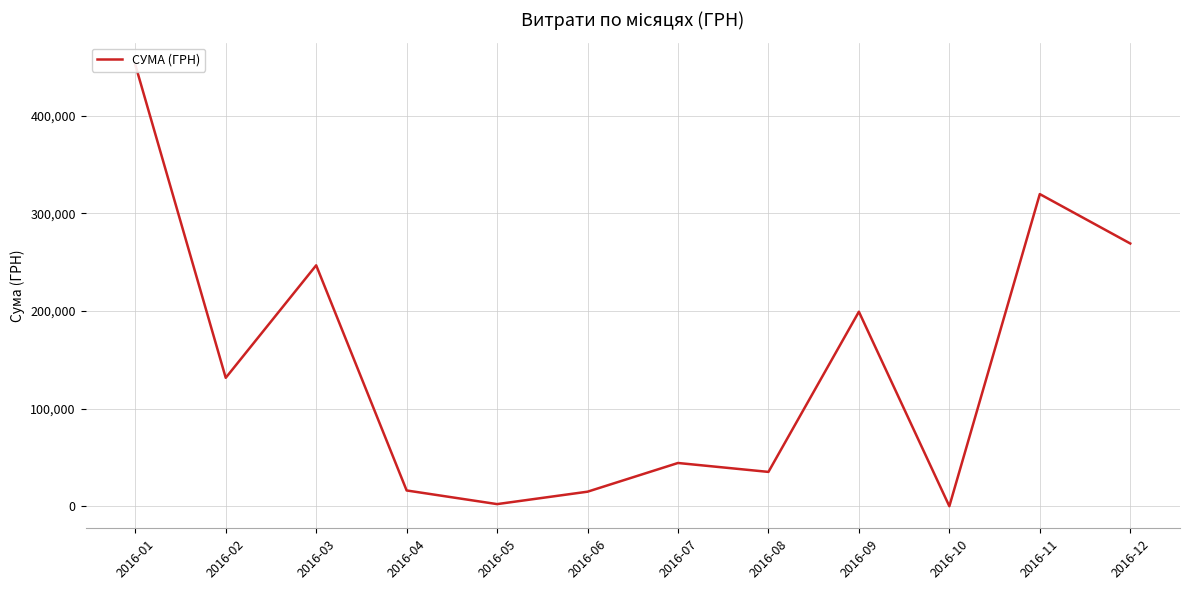

How many interior local peaks (higher than both neighbors) does the data have?

4